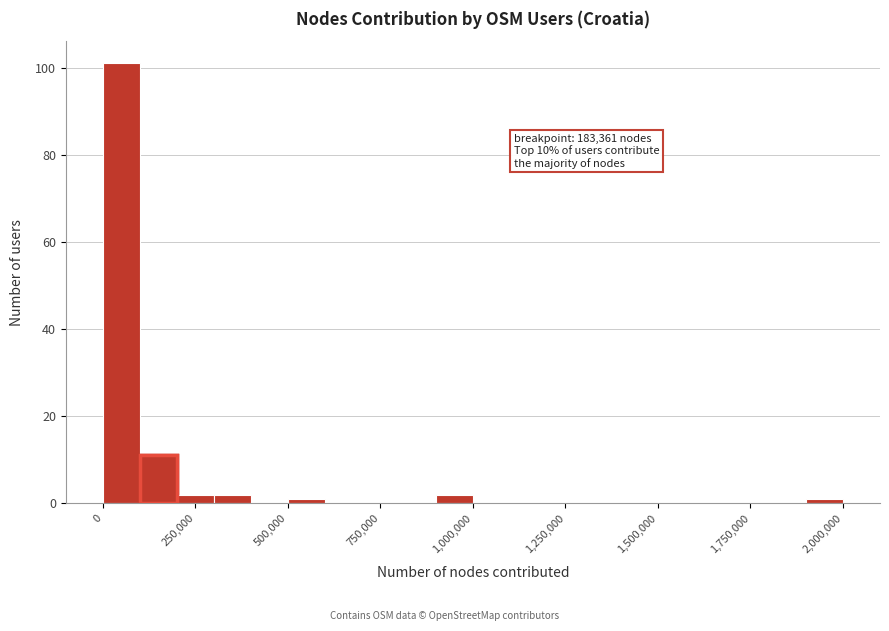

Read against the x-axis, roughly where is the centre of the tallest bar?

50000